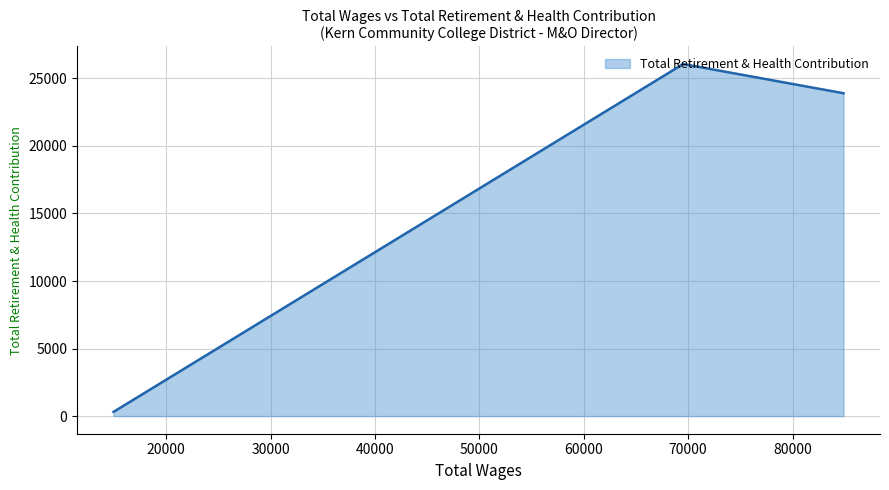

What is the smallest value displayed?

314